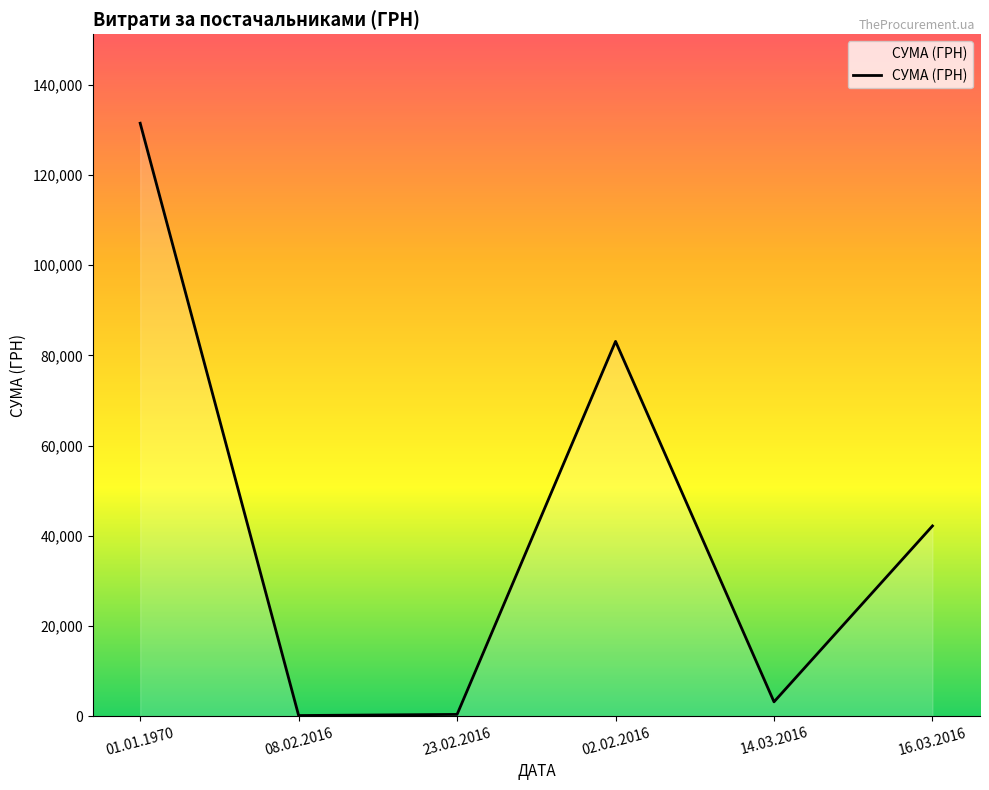

What is the average value?

43412.8